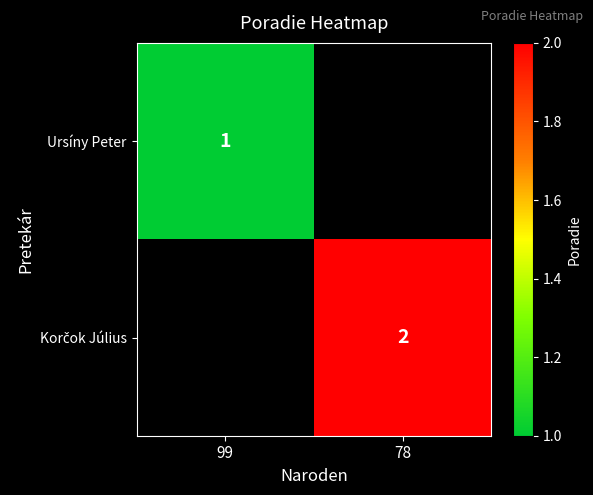

True or false: Ursíny Peter has a value of 1 at 99.

True